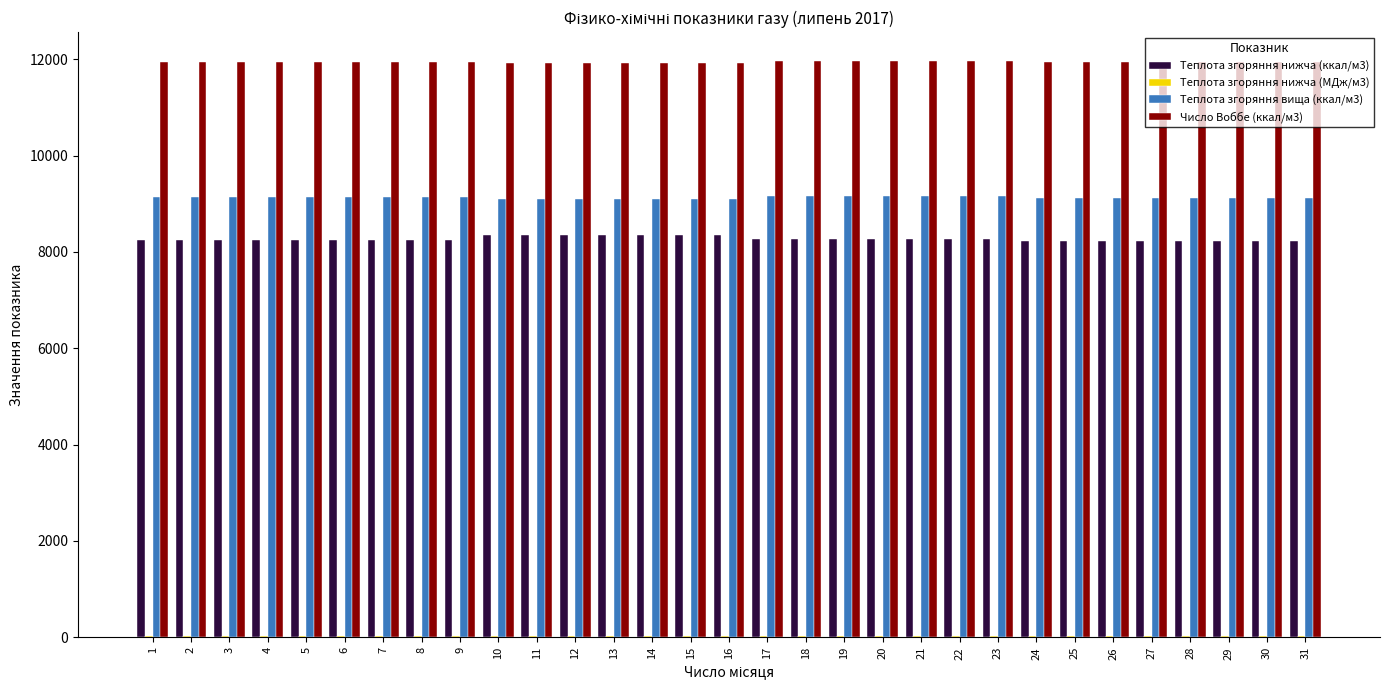

Is the value of Теплота згоряння нижча (ккал/м3) at 29 greater than the value of Число Воббе (ккал/м3) at 19?

No